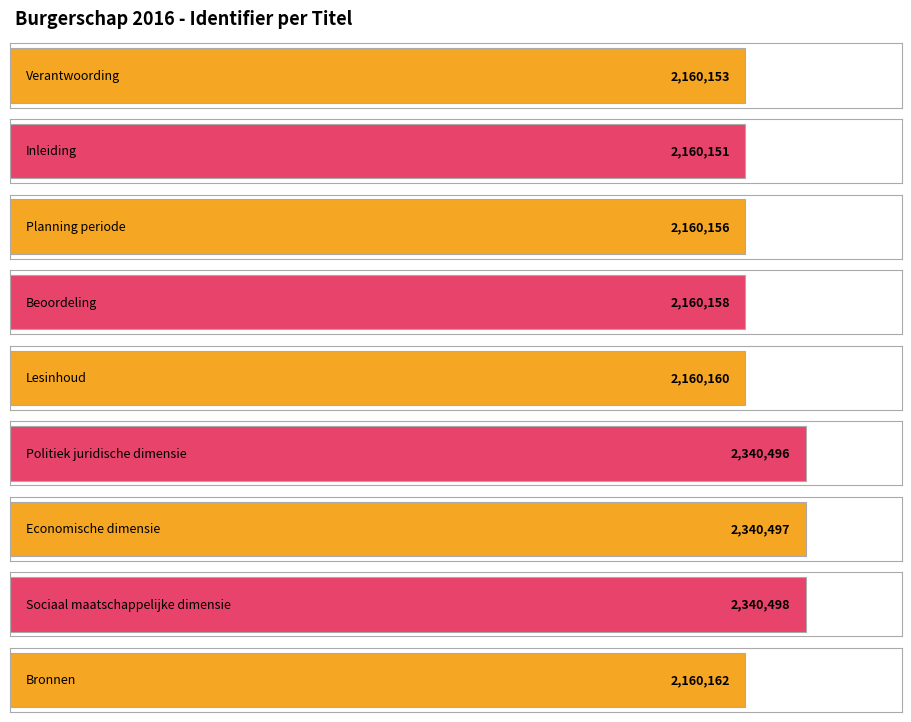

Reading left to right, extract all data points from this chart.

2160153	2160151	2160156	2160158	2160160	2340496	2340497	2340498	2160162